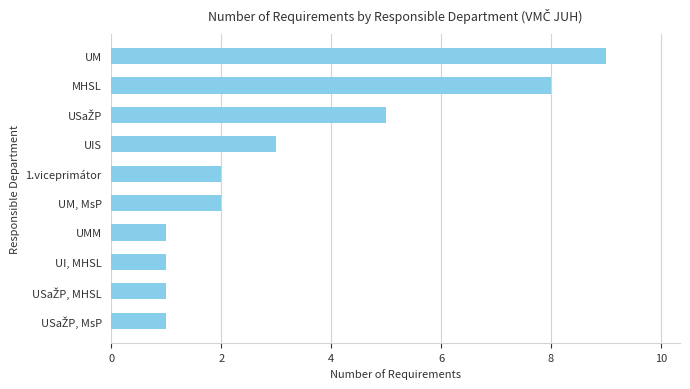

Reading bottom to top, list all the values displayed in this chart.

1	1	1	1	2	2	3	5	8	9